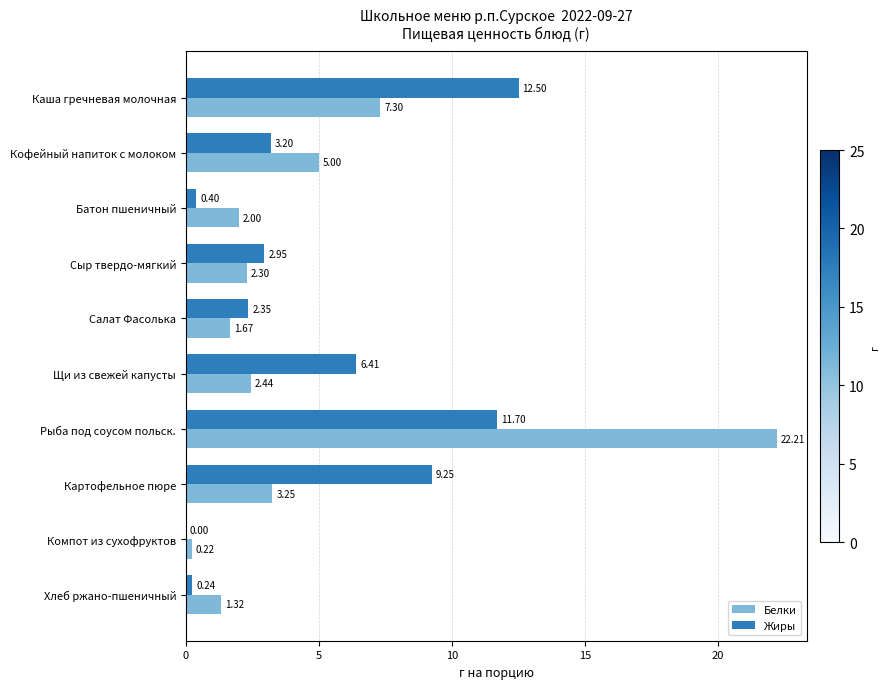

Where is Жиры nearest to the value 6?

Щи из свежей капусты